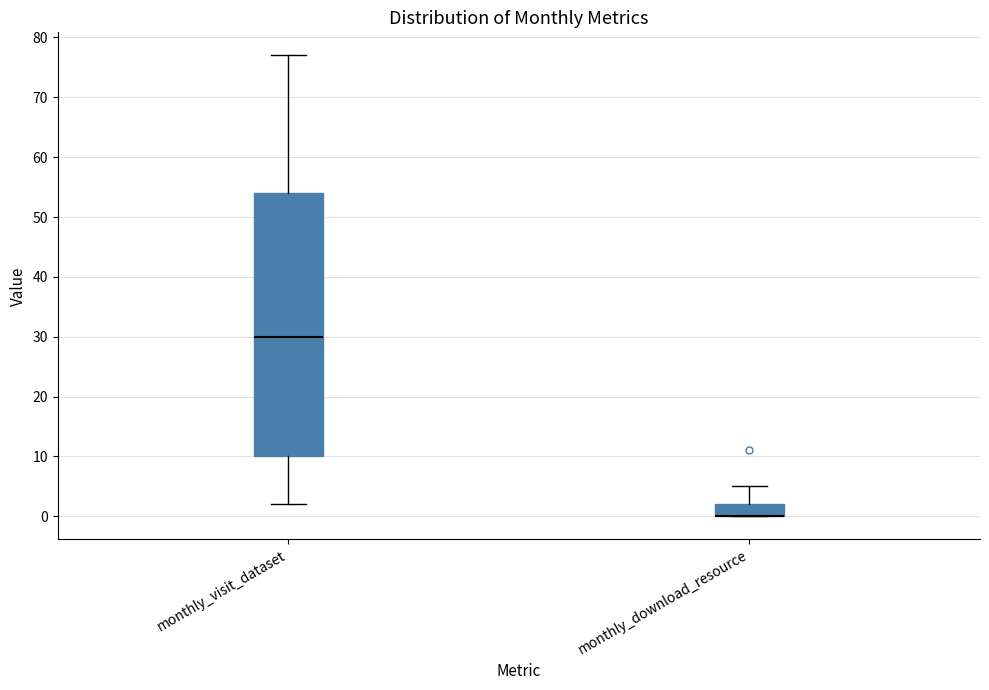

Reading left to right, read every box against the y-axis: the position of its median line, the range the box covers, and the ends of its whiskers. The values are not printed on the chart, so give them approximately, as read against the axis.

monthly_visit_dataset: median 30, box 10 to 54, whiskers 2 to 77
monthly_download_resource: median 0 (drawn on the box's lower edge), box 0 to 2, whiskers 0 to 5